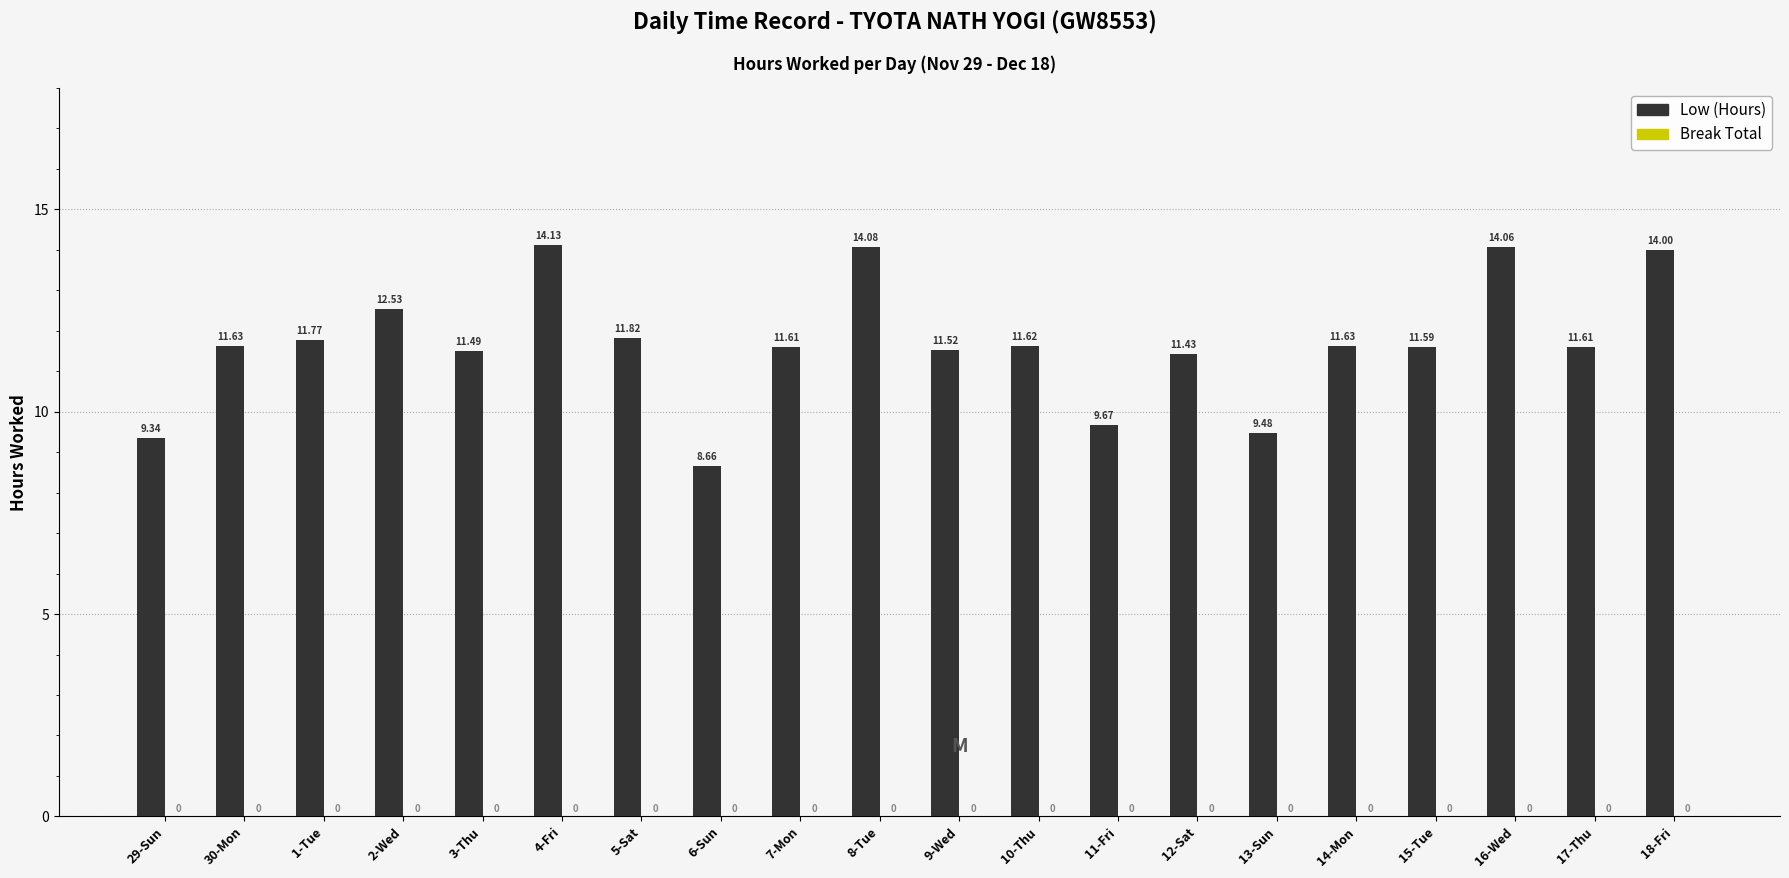

Which has a higher value, 30-Mon or 12-Sat?

30-Mon